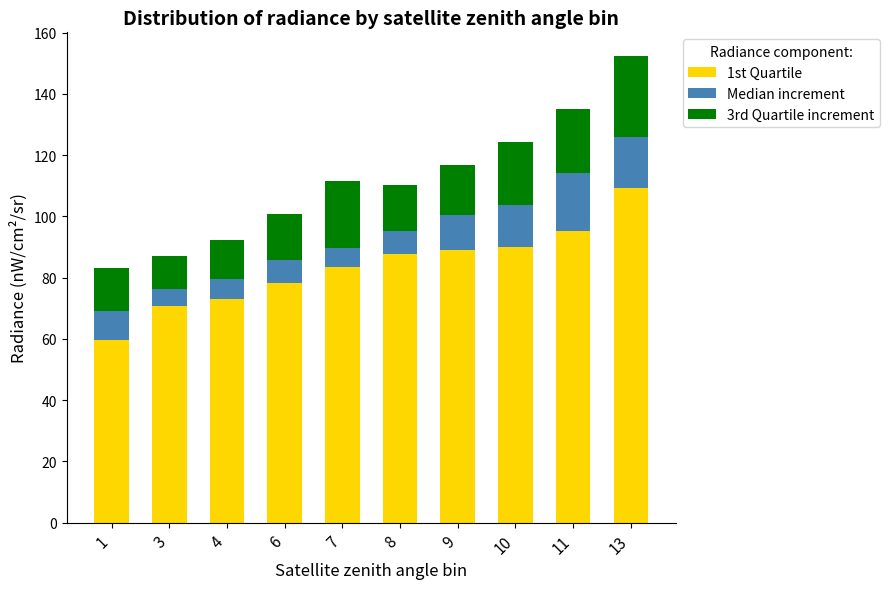

What is the maximum value for 1st Quartile?

109.4